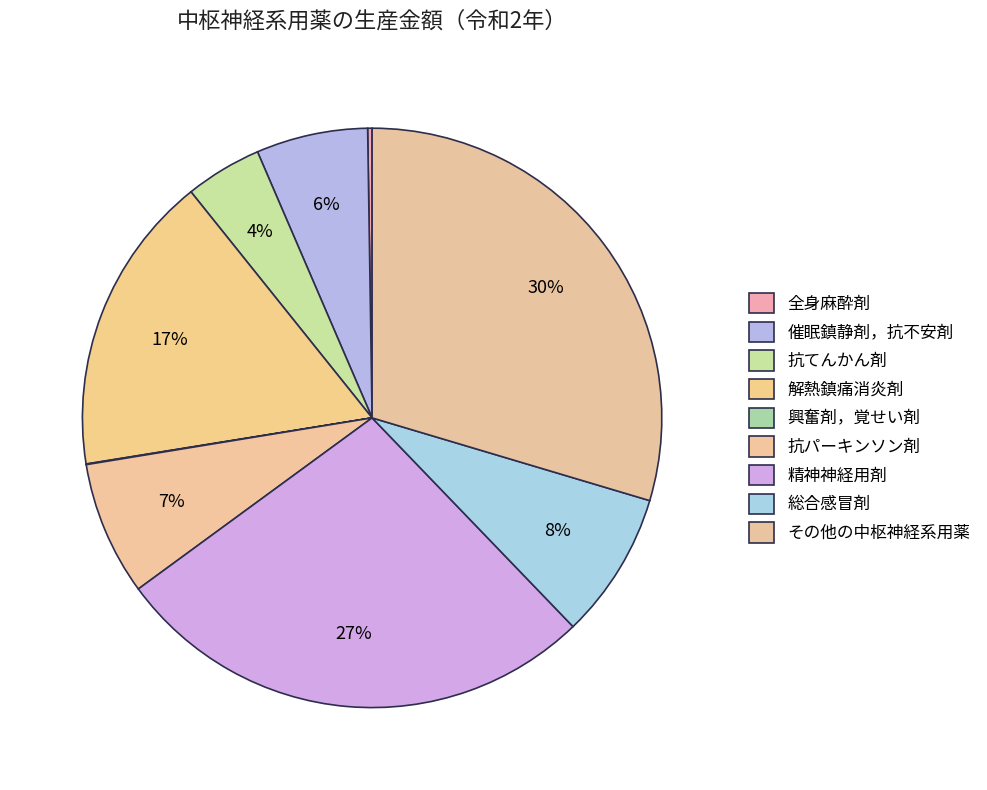

The 全身麻酔剤 slice represents 13% of the pie. True or false?

False